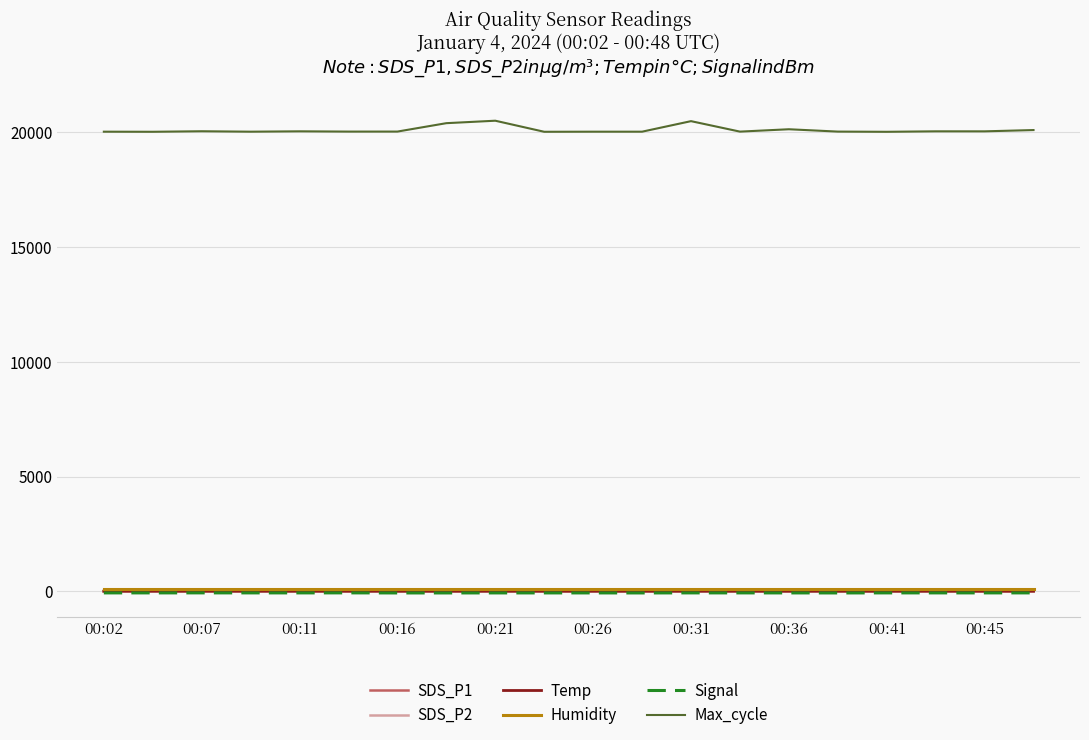

Which series has the largest range (max minus min)?

Max_cycle